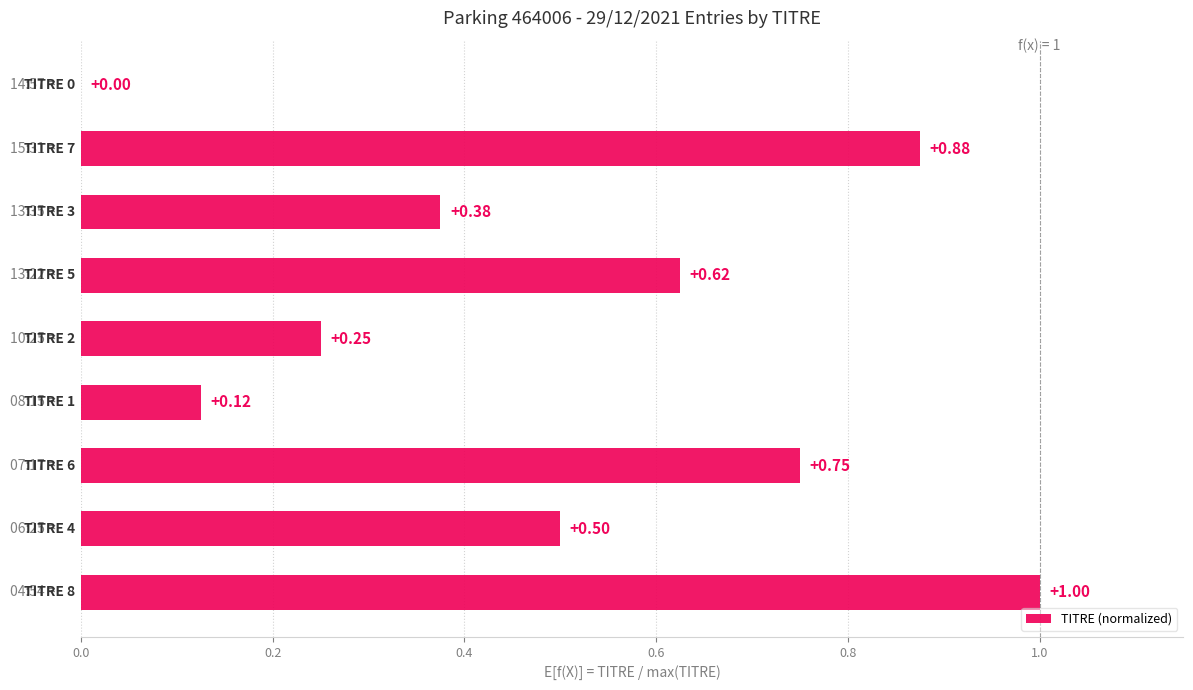

How many values are above zero?

8